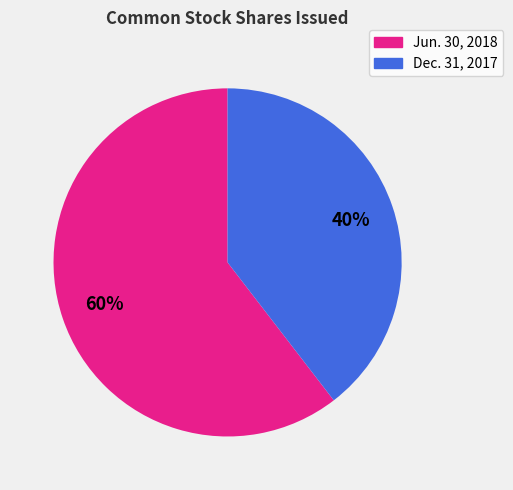

To the nearest percent, what portion does Dec. 31, 2017 represent?

40%